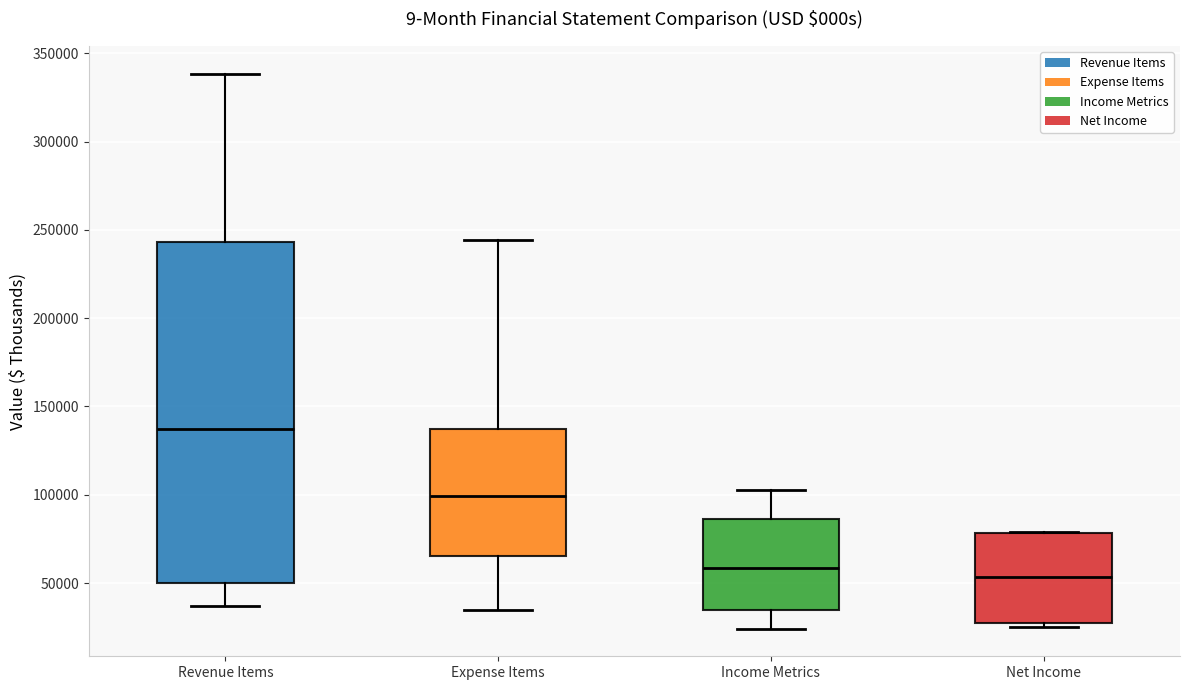

Comparing the boxes themselves (not the whiskers), which one is the tallest?

Revenue Items